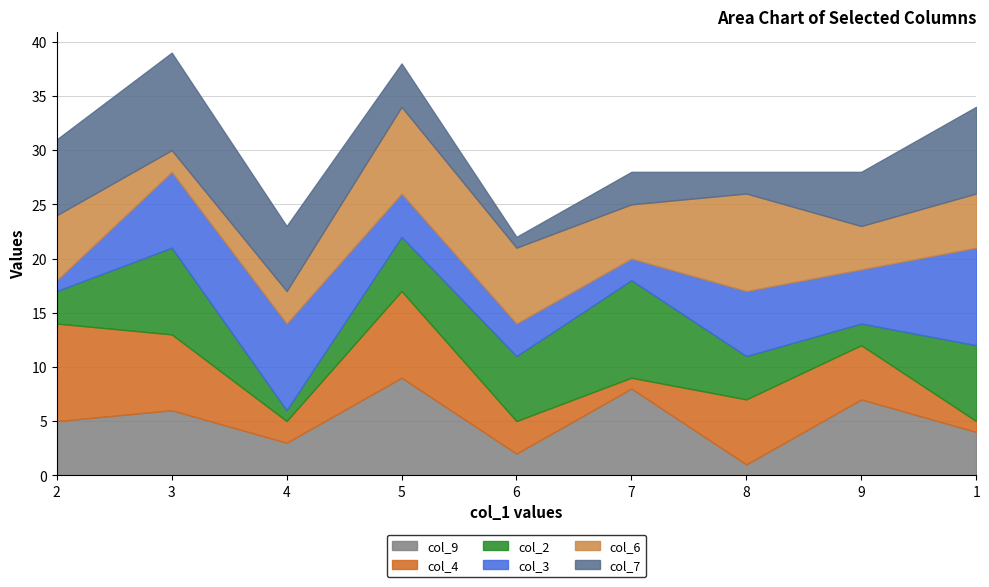

What is the value of the col_2 point at the 7th from the left?

4